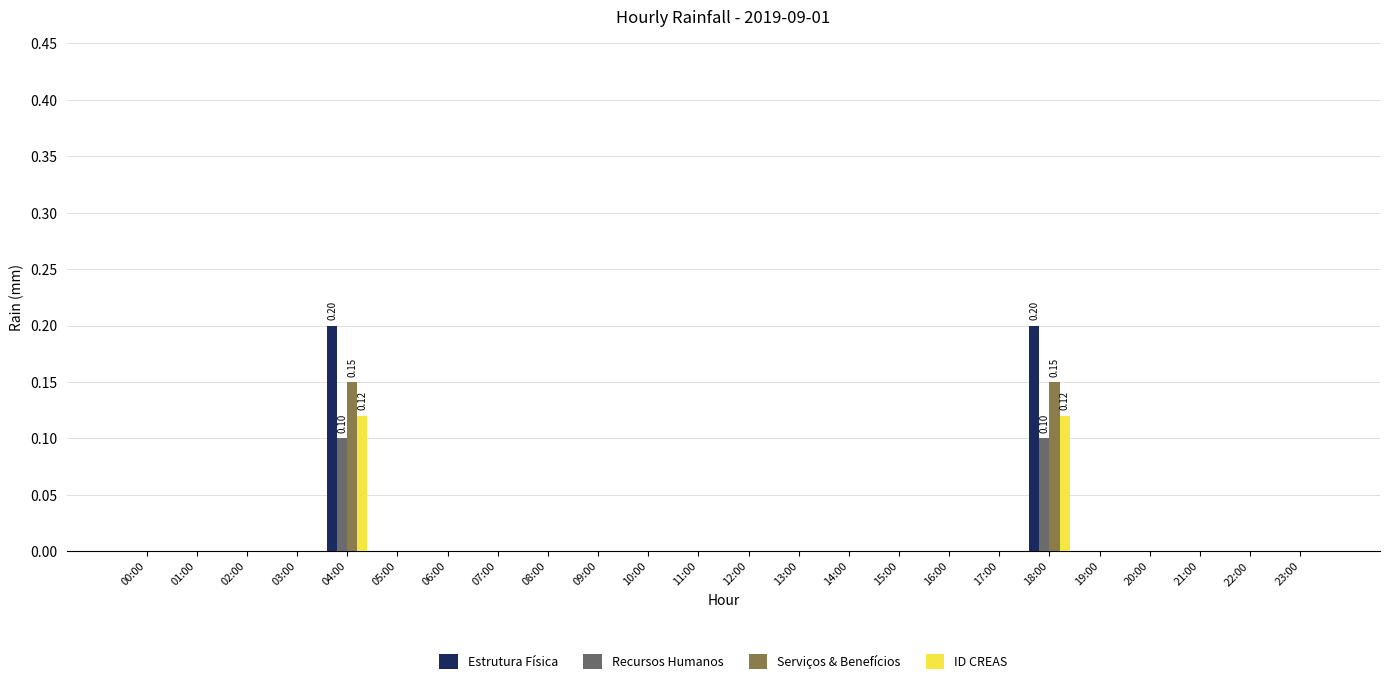

What is the difference between the maximum and minimum values in the Recursos Humanos series?

0.1